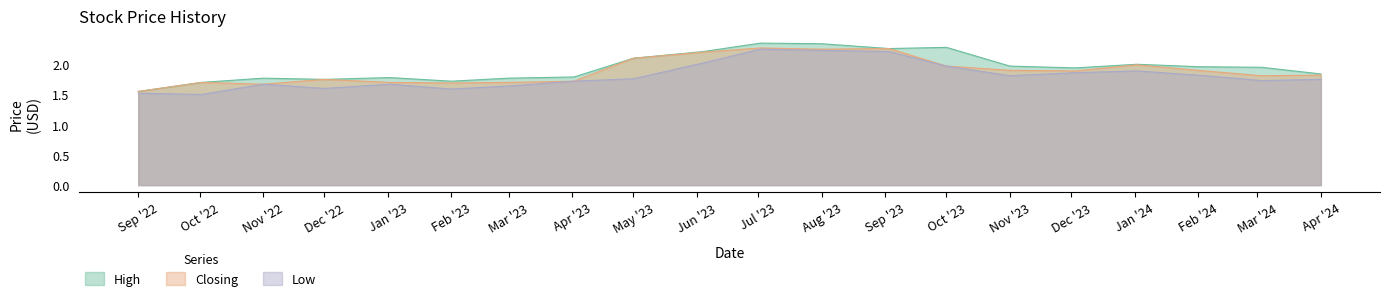

What is the average value of the High series?

2.0